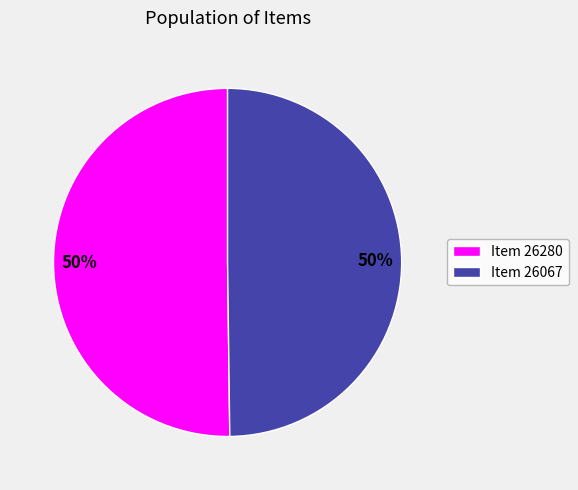

Is the sum of Item 26067 and Item 26280 greater than half?

Yes